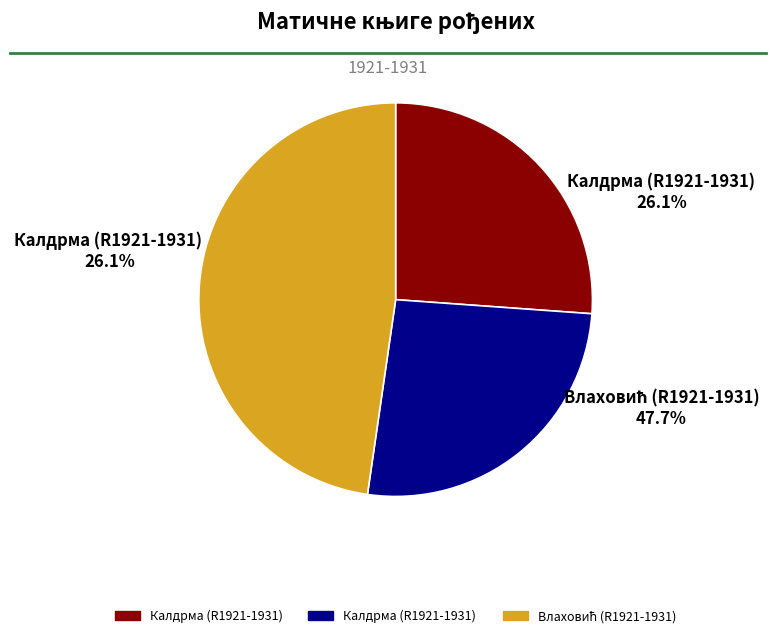

Which has a higher value, Влаховић (R1921-1931) or Калдрма (R1921-1931)?

Влаховић (R1921-1931)